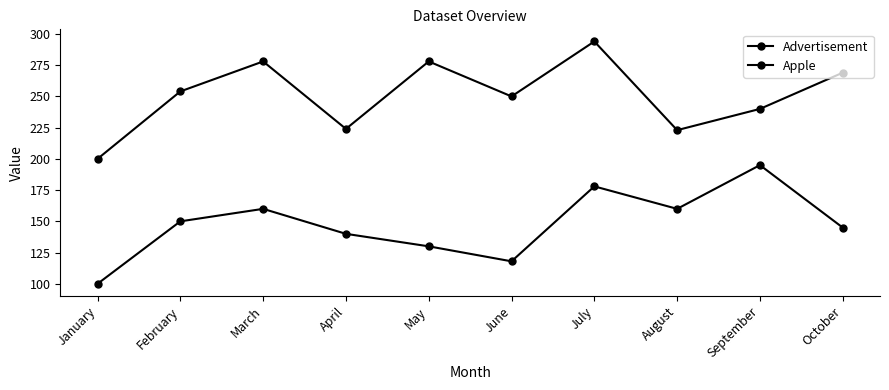

Rank the categories by Advertisement value from highest to lowest.

September, July, March, August, February, October, April, May, June, January